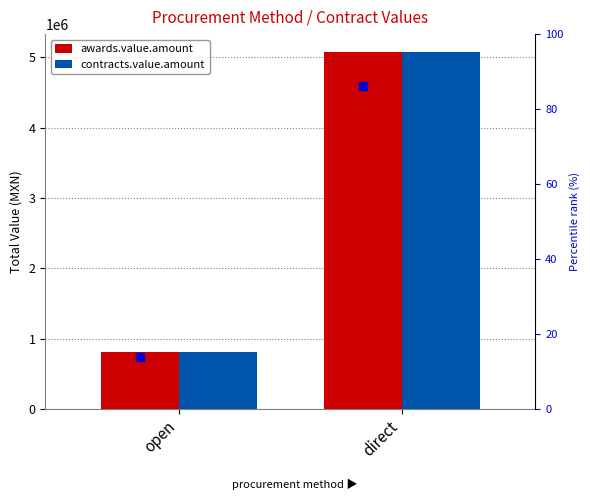

At how many categories does at least one series exceed 3137974?

1